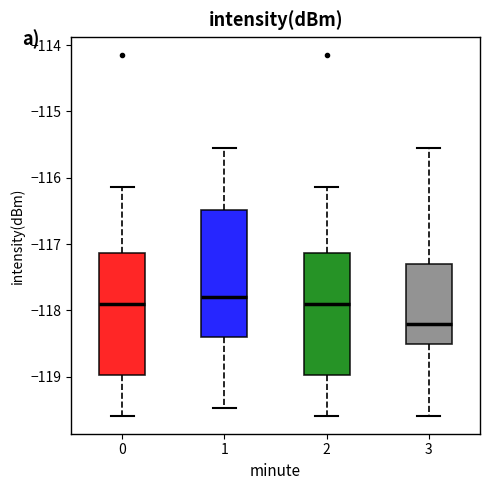

Where does the upper whisker of the box at x = 2 end on the y-axis? The values are not printed on the chart, so give them approximately, as read against the axis.

-116.1